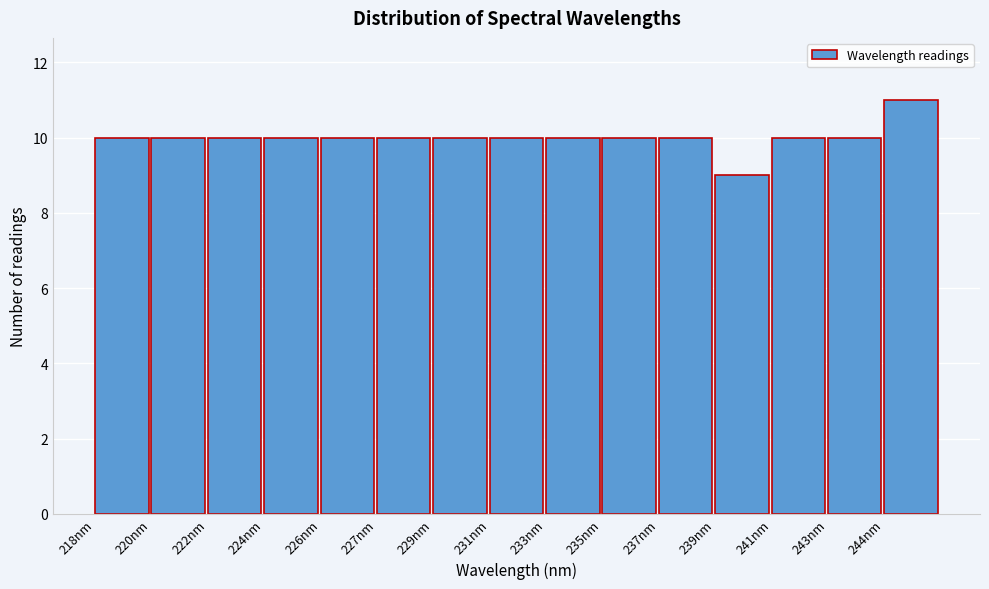

Reading left to right, list all the values displayed in this chart.

10	10	10	10	10	10	10	10	10	10	10	9	10	10	11